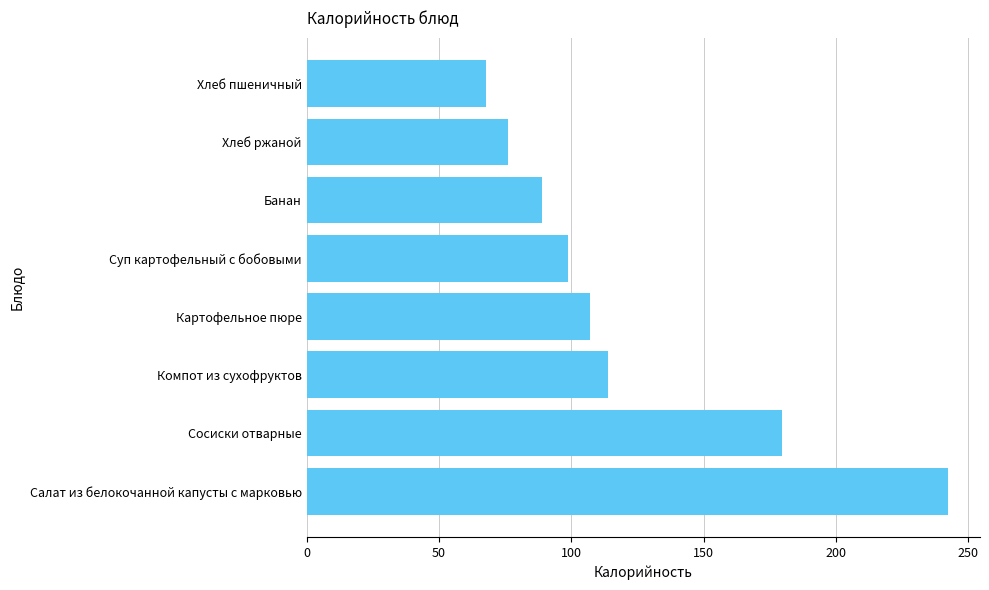

What is the difference between the second highest and second lowest values?

103.7